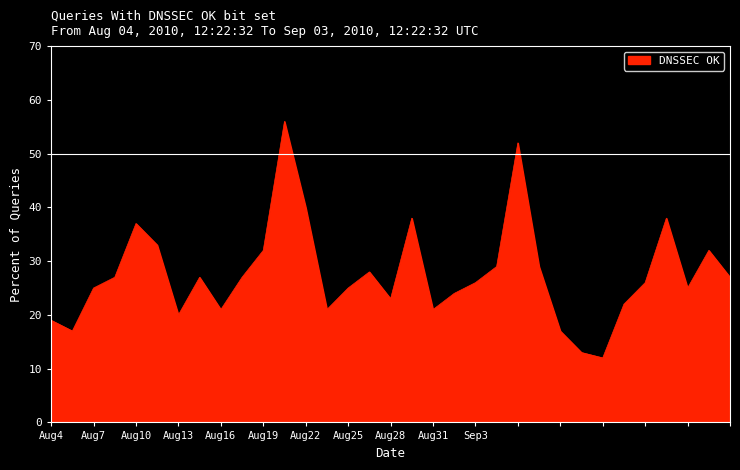

What is the minimum value shown in the chart?

12